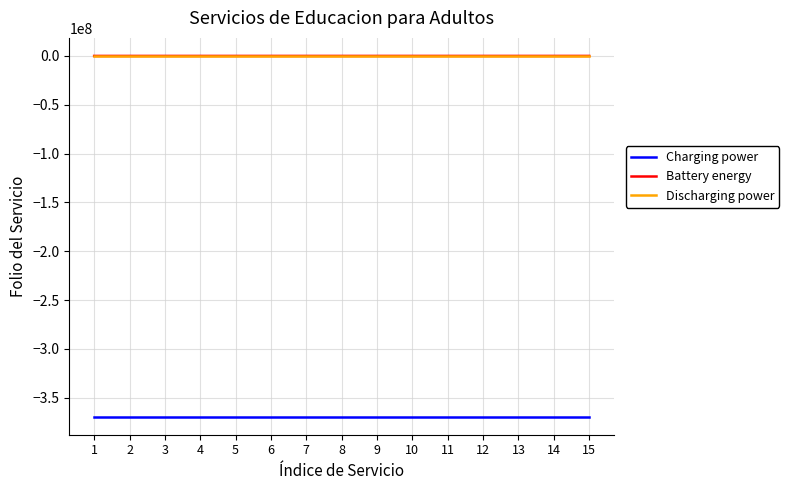

What is the lowest value of the Battery energy series?

300